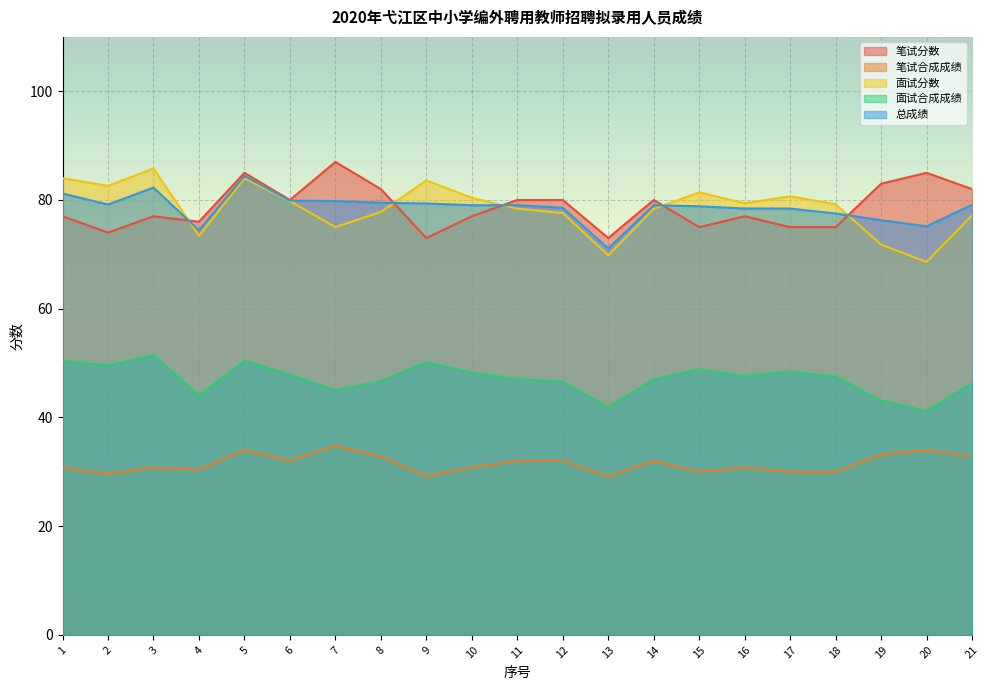

True or false: 笔试分数 and 笔试合成成绩 intersect in this chart.

False